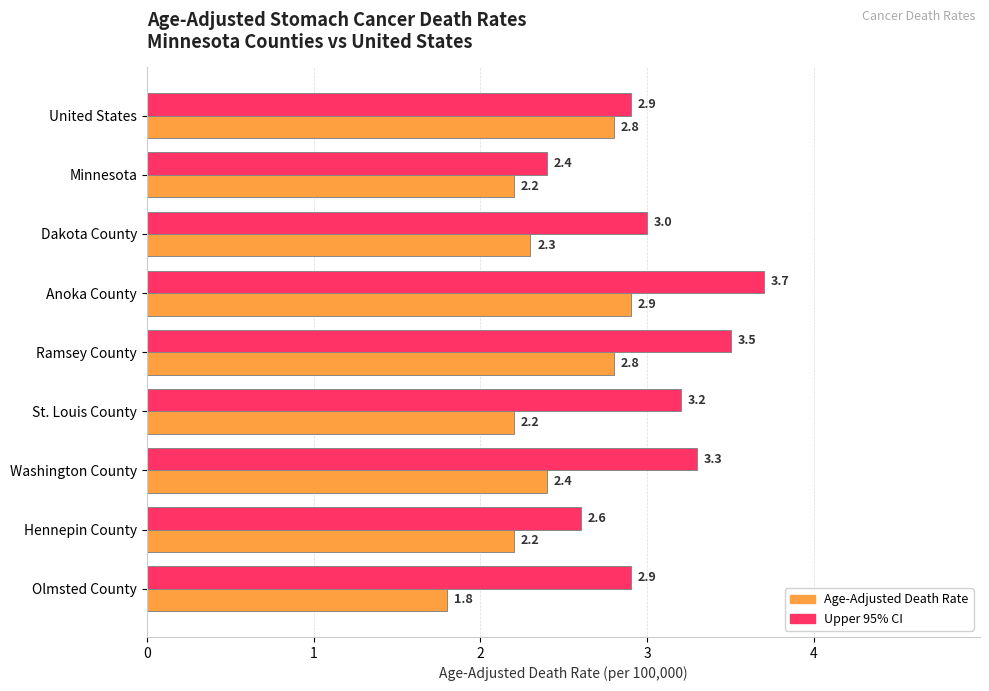

At which label is Upper 95% CI closest to 3?

Dakota County